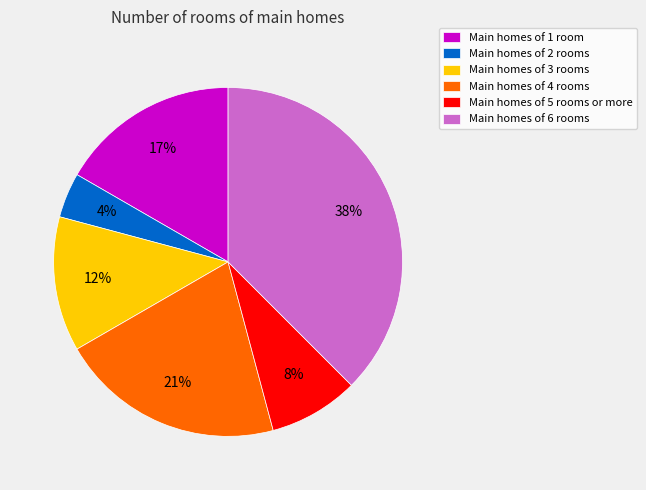

Combined, do Main homes of 4 rooms and Main homes of 2 rooms account for over 50%?

No